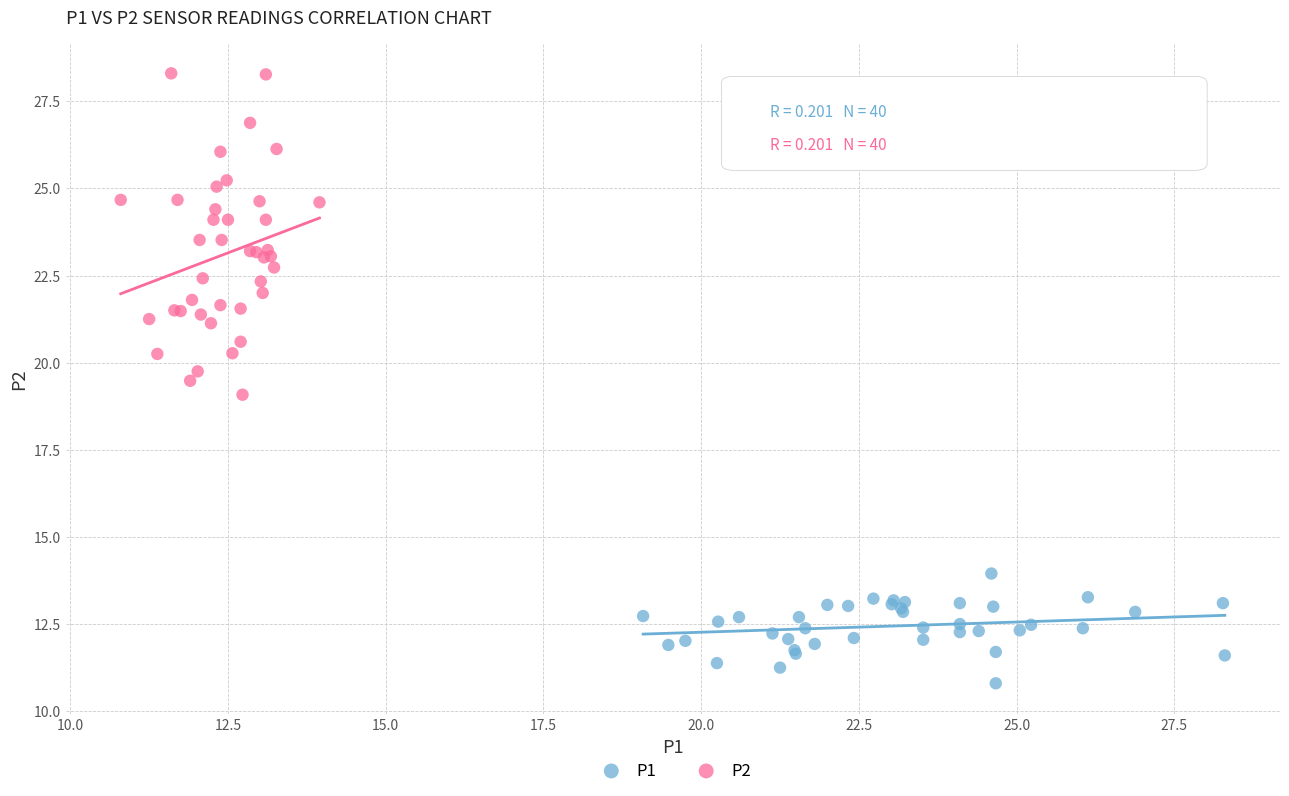

Which series has the largest Y range (max minus min)?

P2